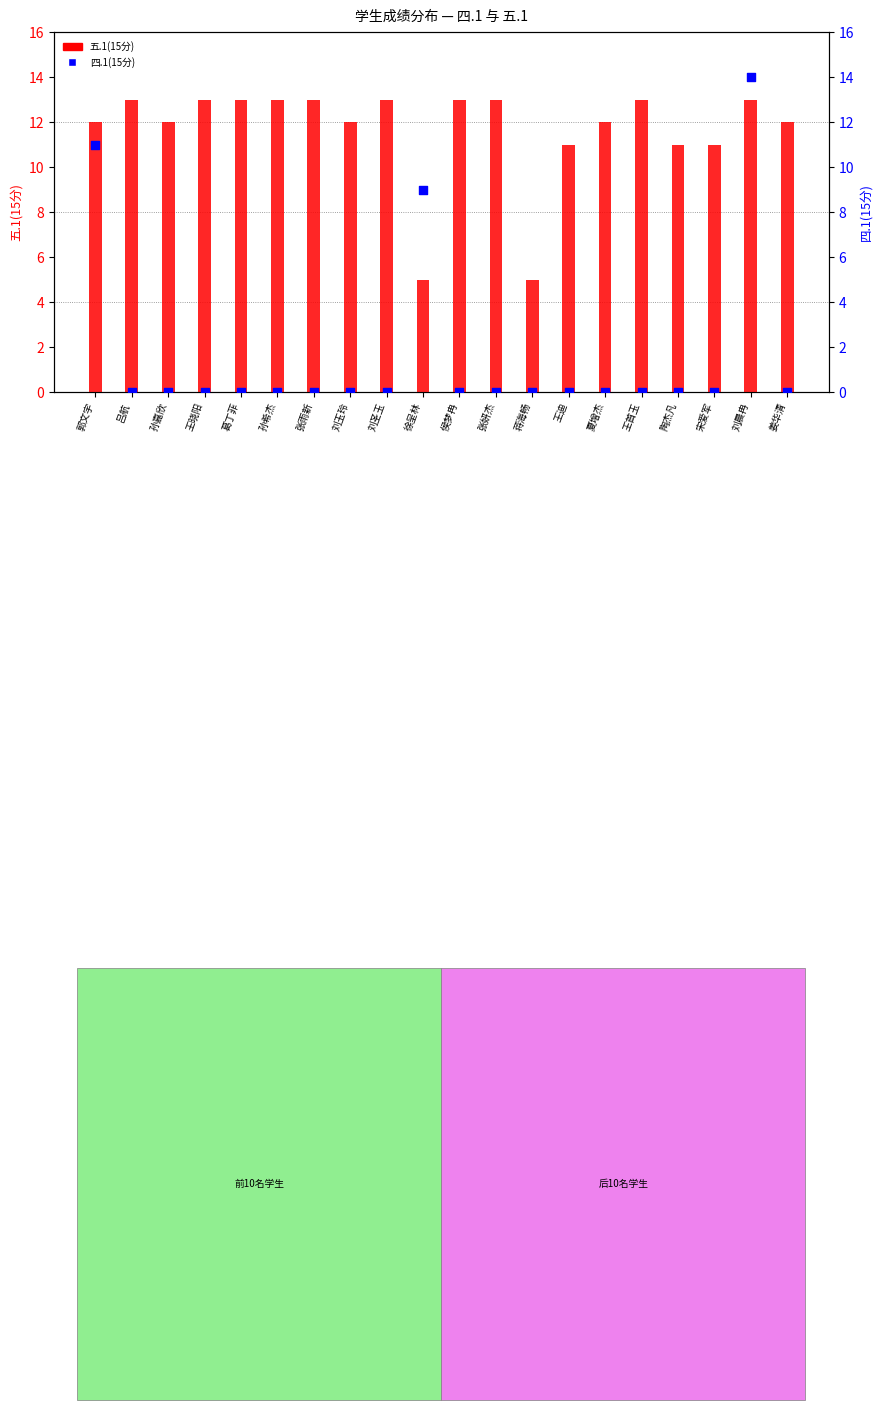

Which series has the largest total across all categories?

五.1(15分)